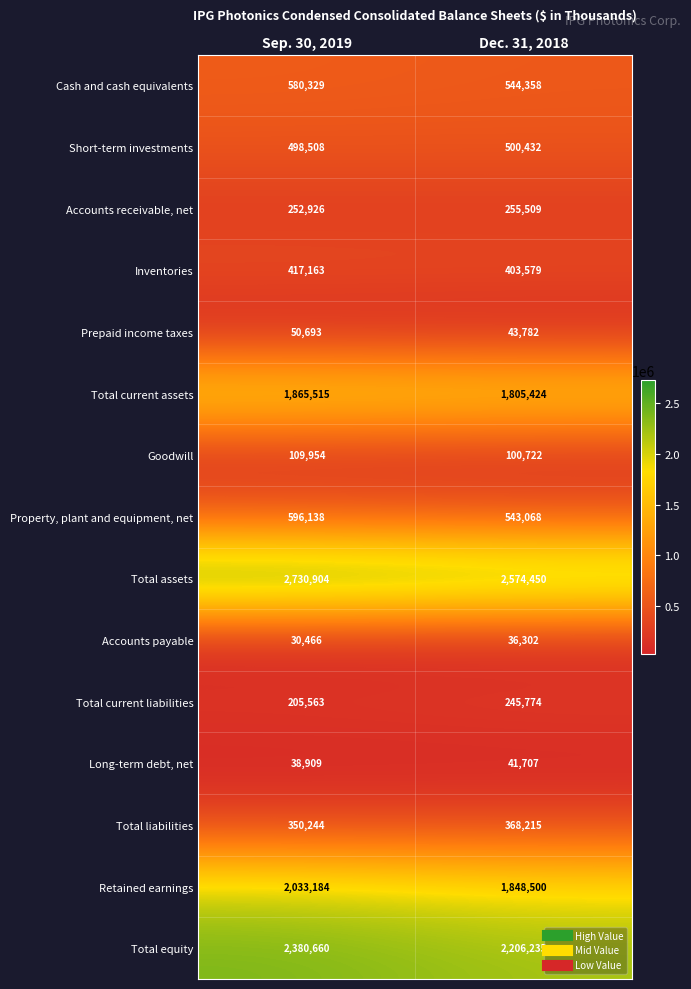

What is the total value across all series at Dec. 31, 2018?

11518057